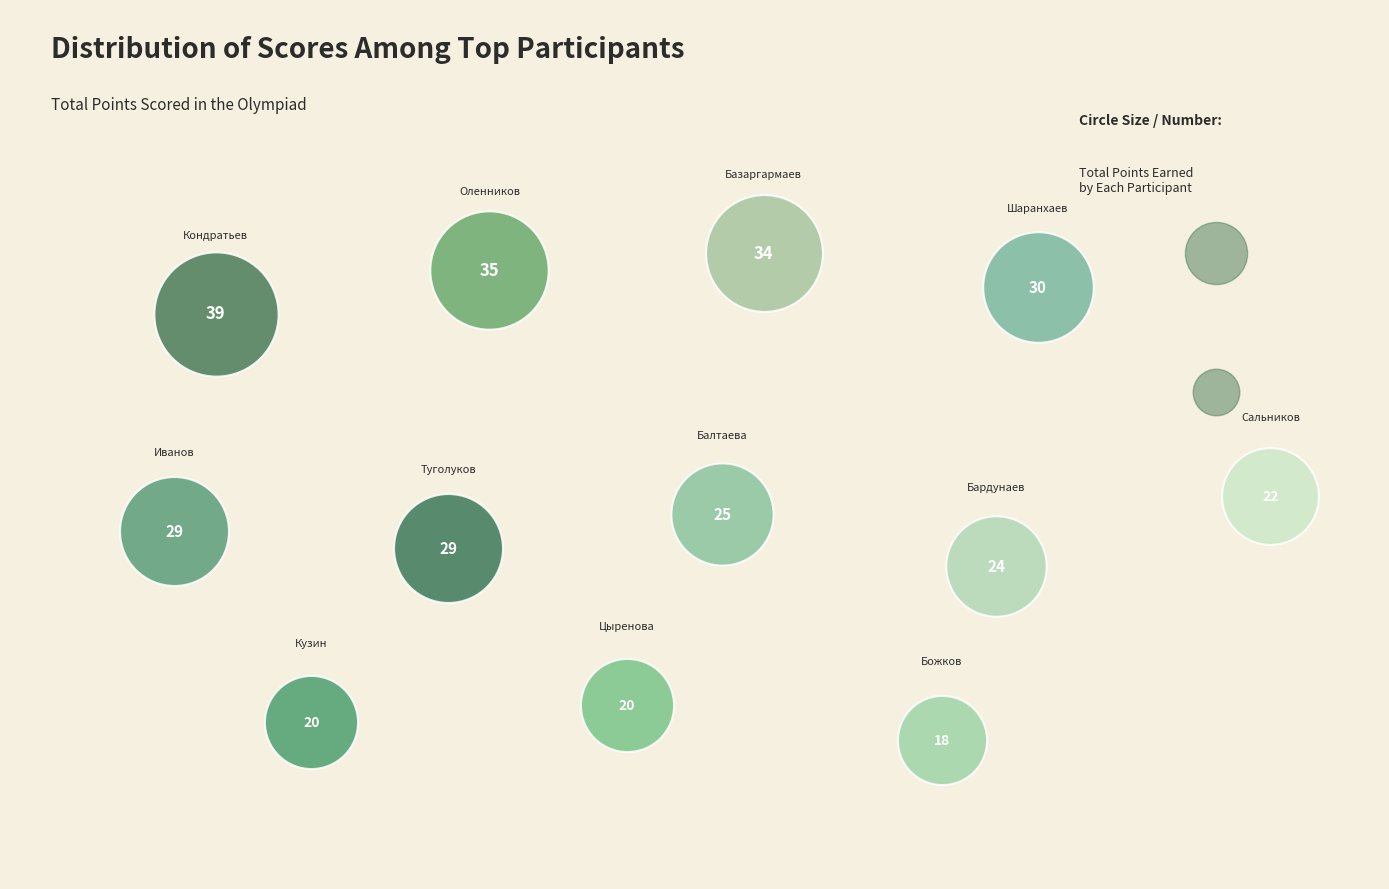

To the nearest percent, what is the combined percentage of Сальников Ромазон and Шаранхаев Константин?

16%